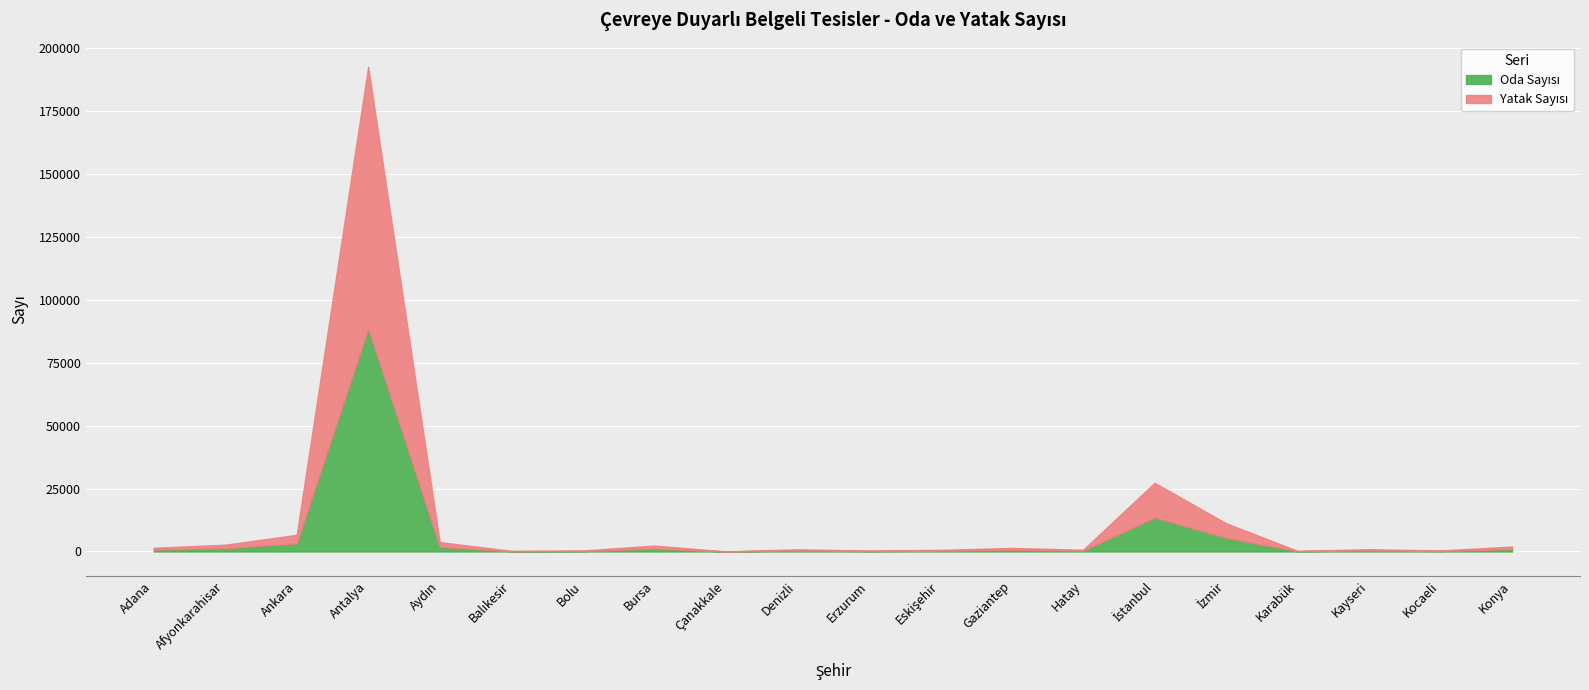

What position from the left is Aydın?

5